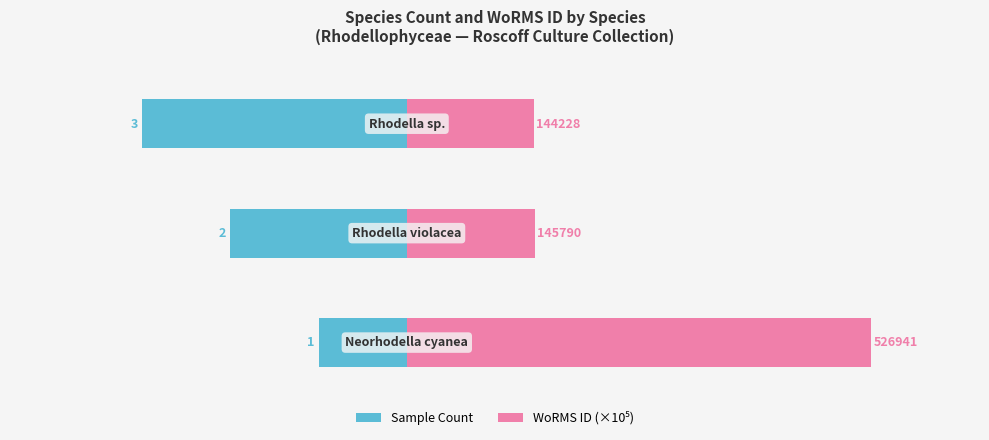

Are the bars horizontal?

Yes